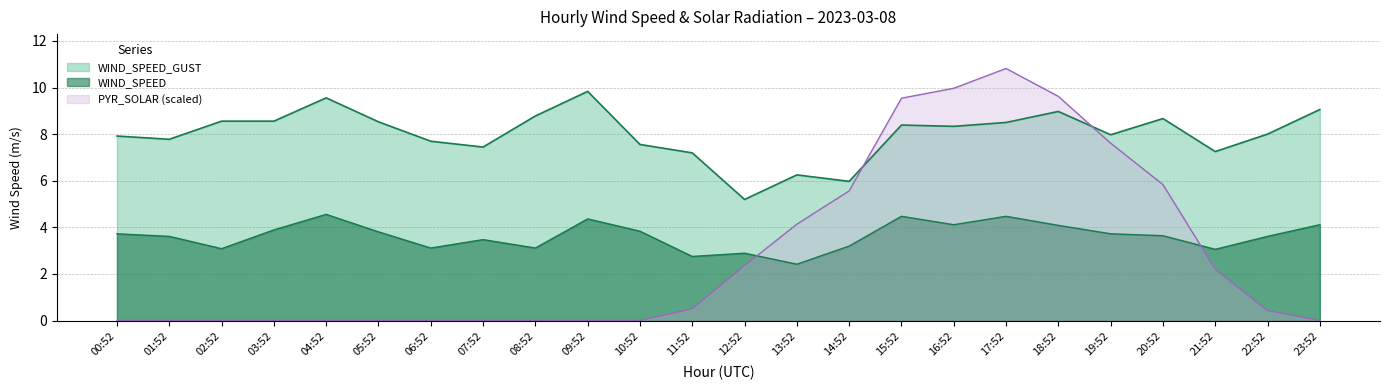

How many distinct data groups are displayed?

3